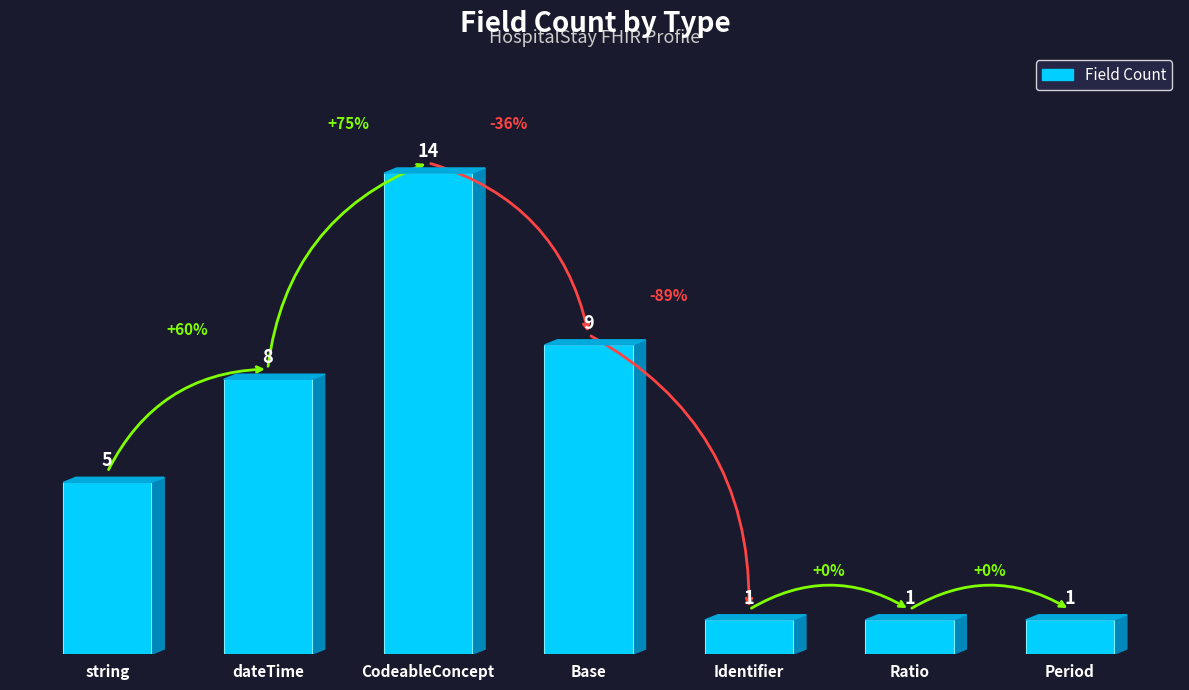

What is the value of the 6th bar from the left?

1